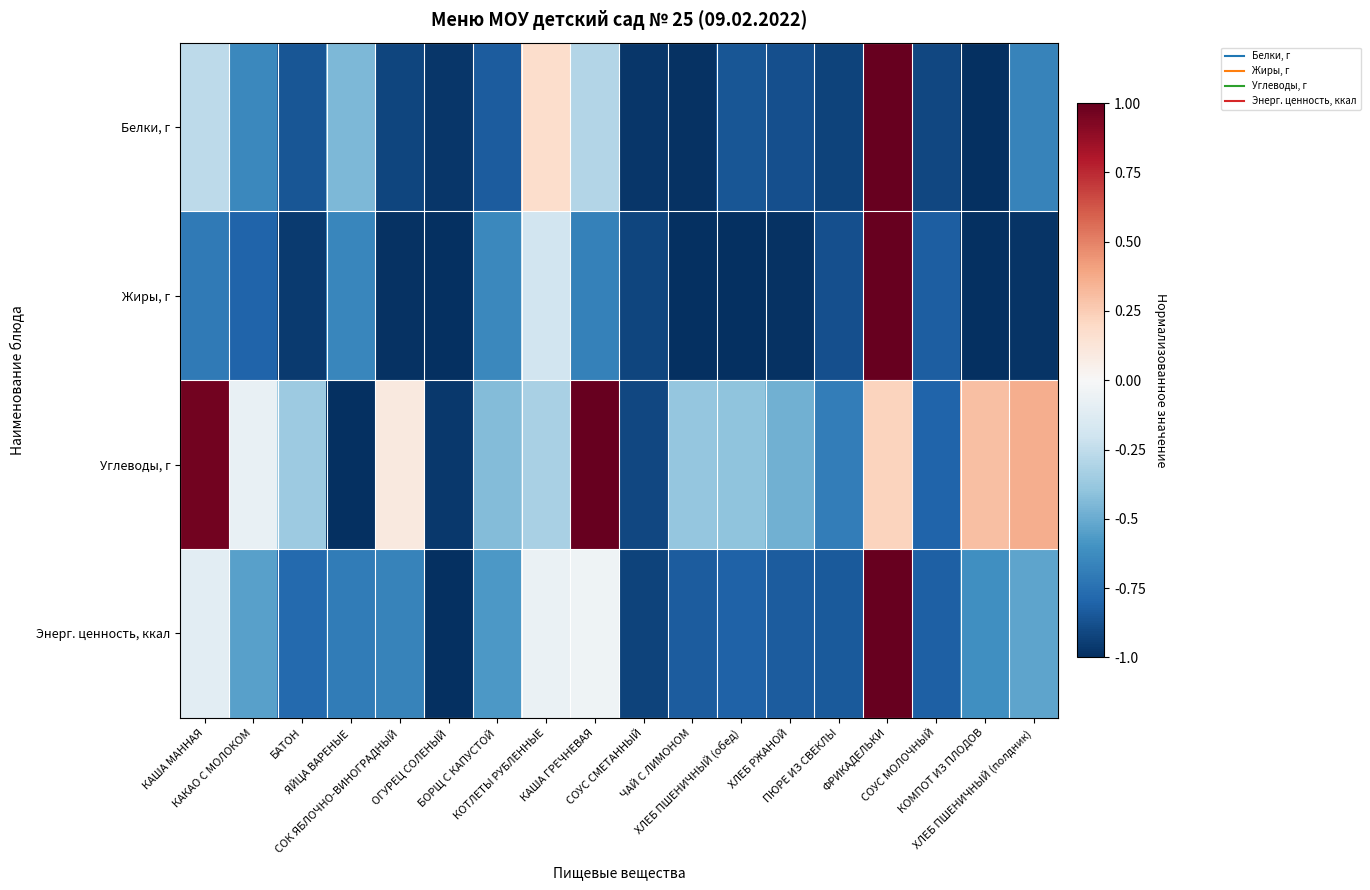

At which category is the sum across all series the highest?

ФРИКАДЕЛЬКИ